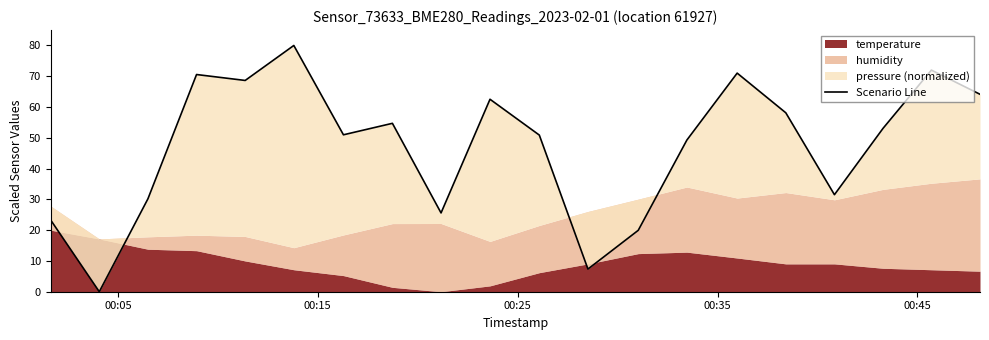

The value at 11 is 13.1. True or false?

False